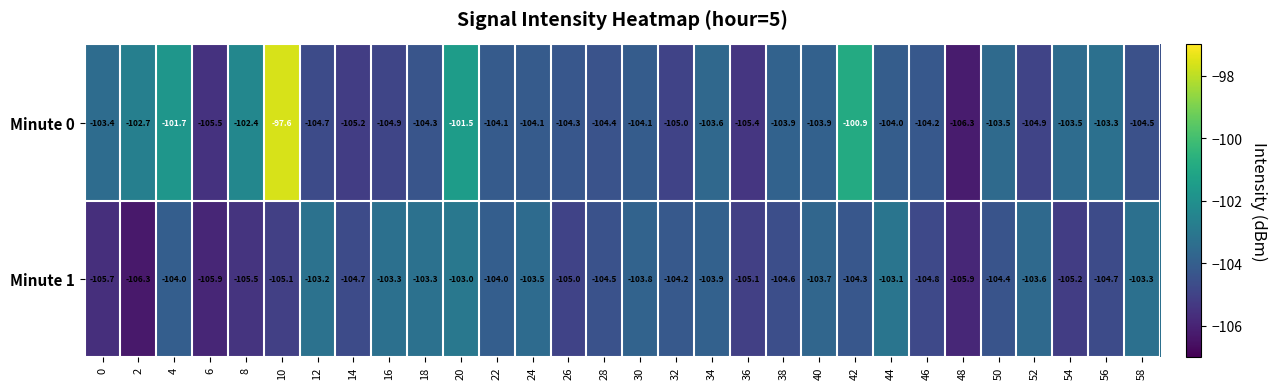

What is the minimum value for Minute 0?

-106.3